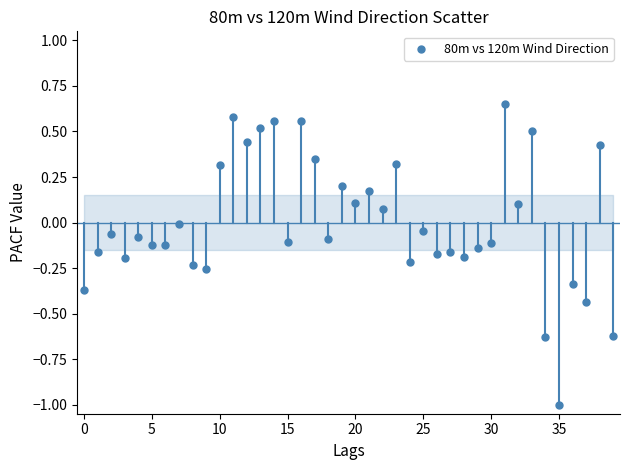

What is the range of Y values (max minus min)?

1.6